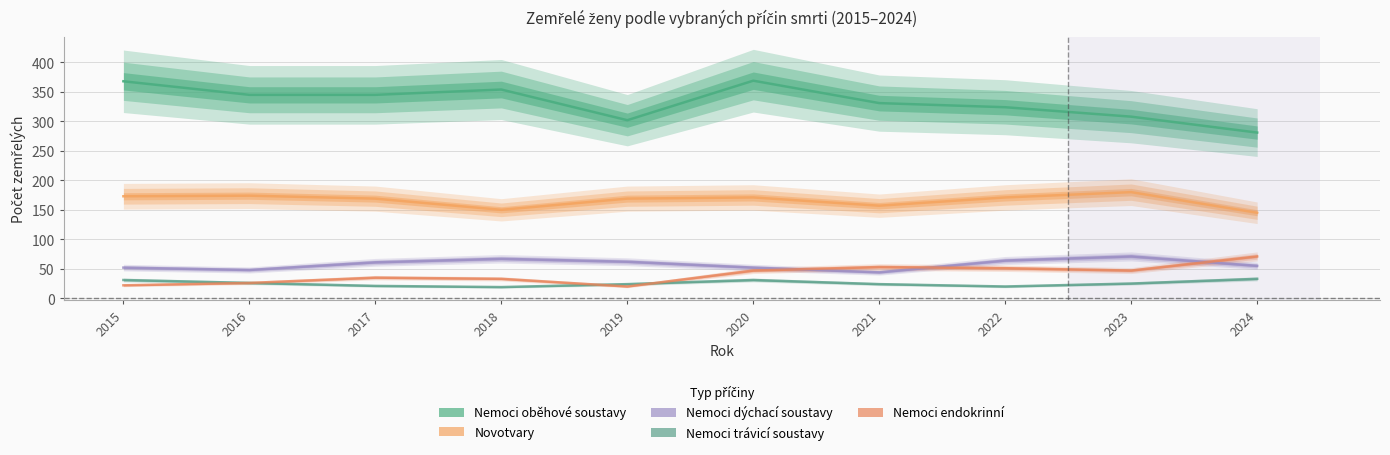

List the labels in order of Nemoci endokrinní value, largest first.

2024, 2021, 2022, 2020, 2023, 2017, 2018, 2016, 2015, 2019